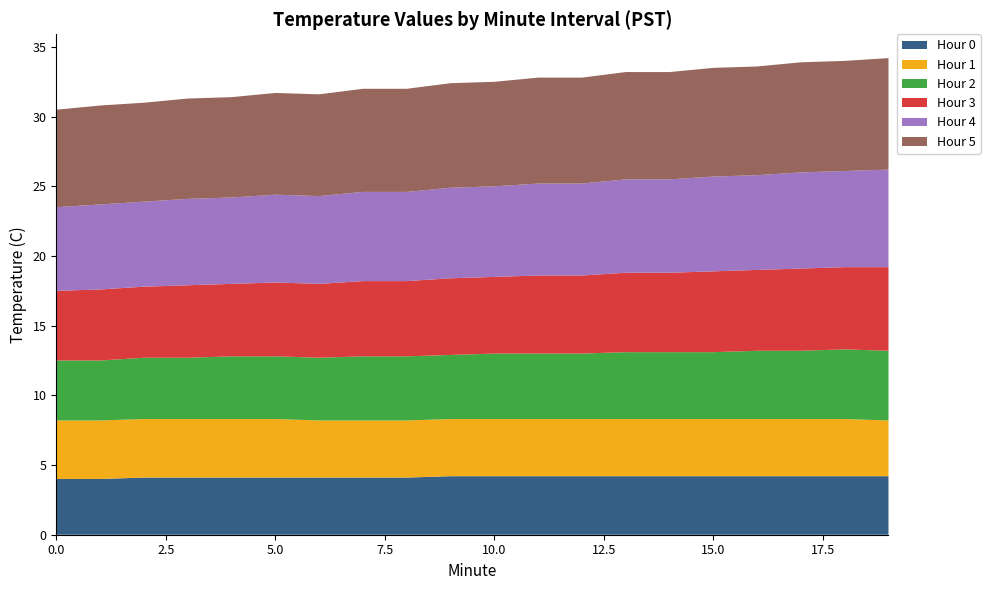

Reading left to right, what are all the values shown in this chart?

Hour 0: 0=4.0	1=4.0	2=4.1	3=4.1	4=4.1	5=4.1	6=4.1	7=4.1	8=4.1	9=4.2	10=4.2	11=4.2	12=4.2	13=4.2	14=4.2	15=4.2	16=4.2	17=4.2	18=4.2	19=4.2
Hour 1: 0=4.2	1=4.2	2=4.2	3=4.2	4=4.2	5=4.2	6=4.1	7=4.1	8=4.1	9=4.1	10=4.1	11=4.1	12=4.1	13=4.1	14=4.1	15=4.1	16=4.1	17=4.1	18=4.1	19=4.0
Hour 2: 0=4.3	1=4.3	2=4.4	3=4.4	4=4.5	5=4.5	6=4.5	7=4.6	8=4.6	9=4.6	10=4.7	11=4.7	12=4.7	13=4.8	14=4.8	15=4.8	16=4.9	17=4.9	18=5.0	19=5.0
Hour 3: 0=5.0	1=5.1	2=5.1	3=5.2	4=5.2	5=5.3	6=5.3	7=5.4	8=5.4	9=5.5	10=5.5	11=5.6	12=5.6	13=5.7	14=5.7	15=5.8	16=5.8	17=5.9	18=5.9	19=6.0
Hour 4: 0=6.0	1=6.1	2=6.1	3=6.2	4=6.2	5=6.3	6=6.3	7=6.4	8=6.4	9=6.5	10=6.5	11=6.6	12=6.6	13=6.7	14=6.7	15=6.8	16=6.8	17=6.9	18=6.9	19=7.0
Hour 5: 0=7.0	1=7.1	2=7.1	3=7.2	4=7.2	5=7.3	6=7.3	7=7.4	8=7.4	9=7.5	10=7.5	11=7.6	12=7.6	13=7.7	14=7.7	15=7.8	16=7.8	17=7.9	18=7.9	19=8.0